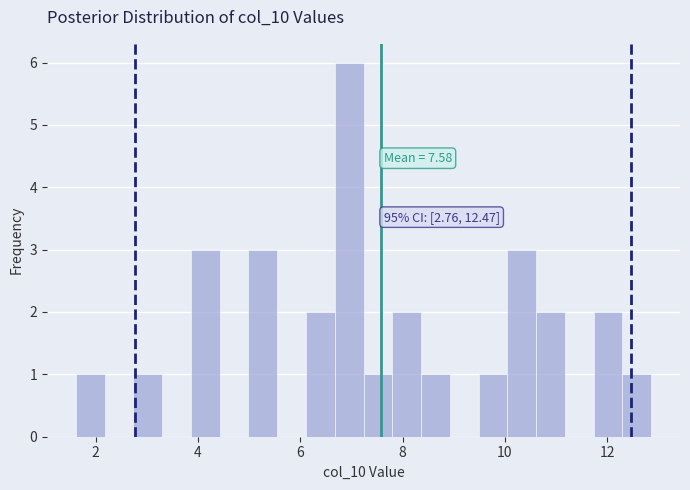

Read against the x-axis, roughly where is the centre of the tallest bar?

7.0